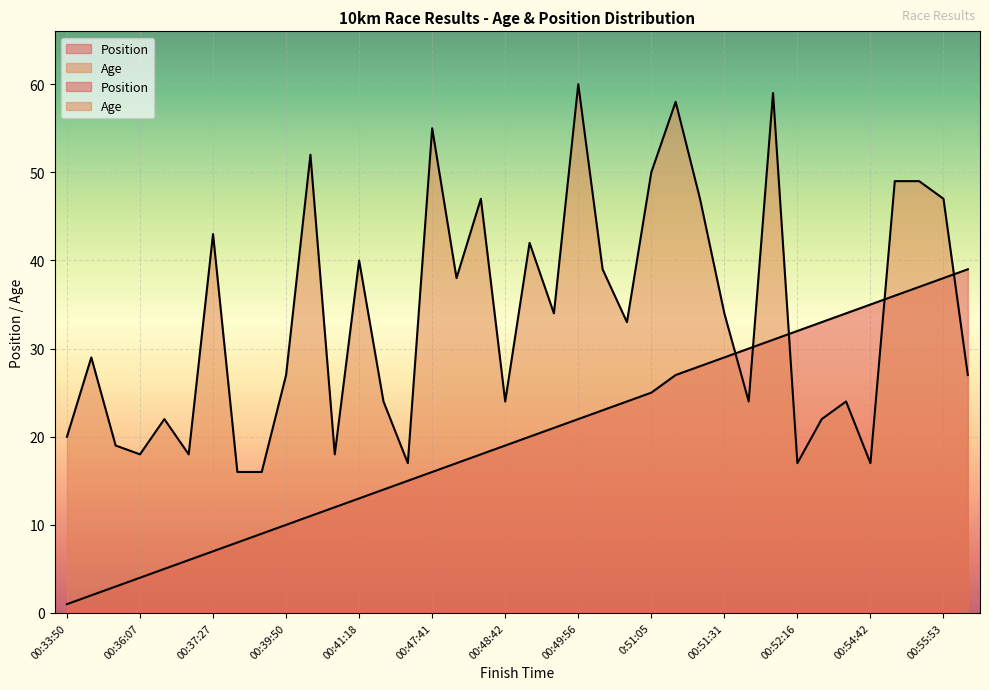

What is the label of the 31st point from the right?

00:38:14